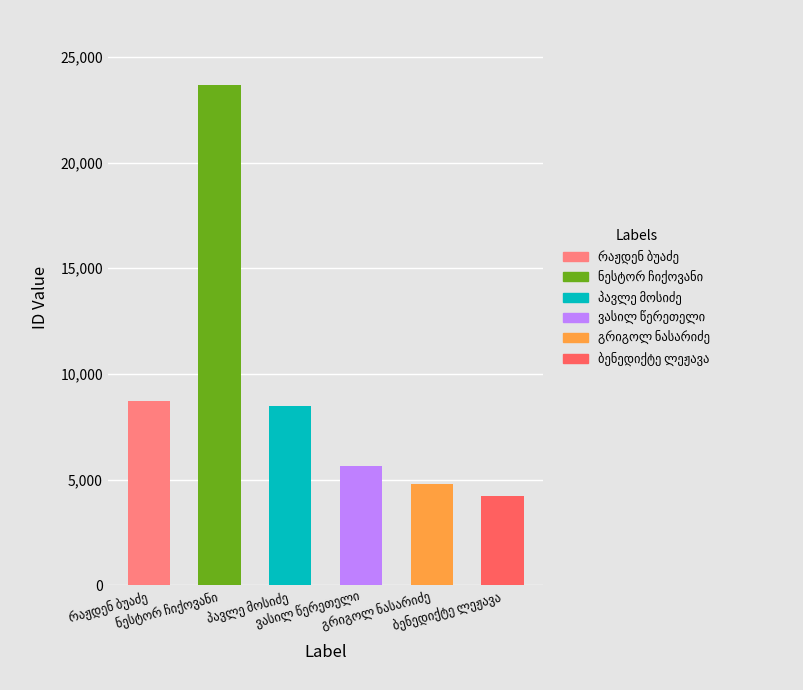

At which category does the chart reach its minimum across all series?

ბენედიქტე ლეჟავა